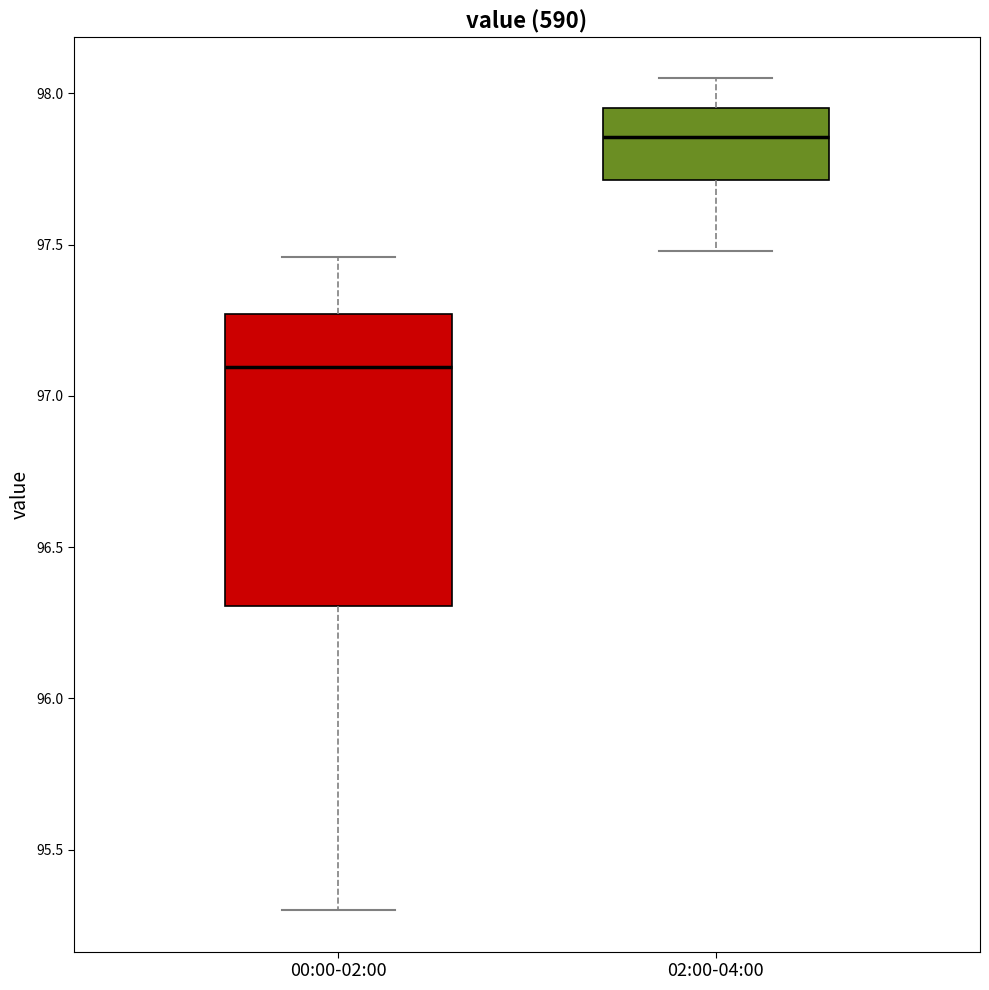

Which box is the tallest, from its lower edge to its upper edge?

00:00-02:00